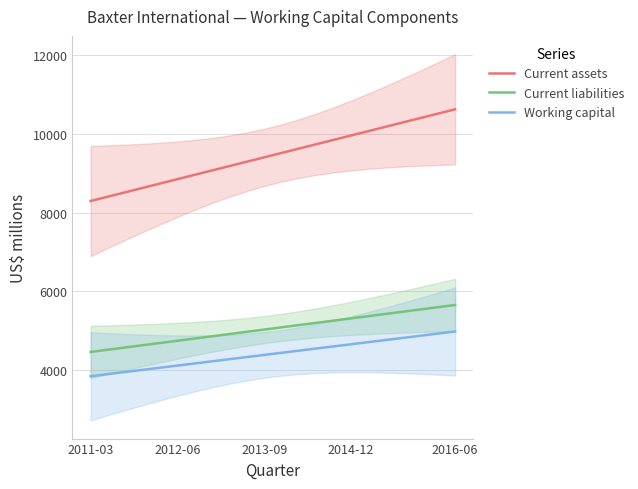

What is the difference between the highest and lowest values at 2011-03?

4457.8